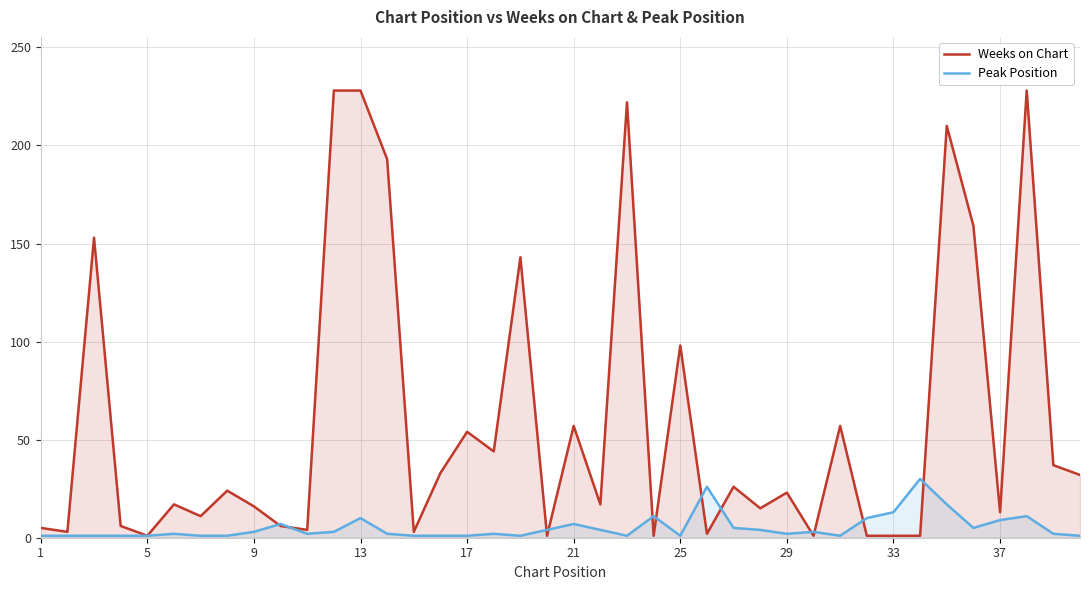

Which series has the largest total across all categories?

Weeks on Chart